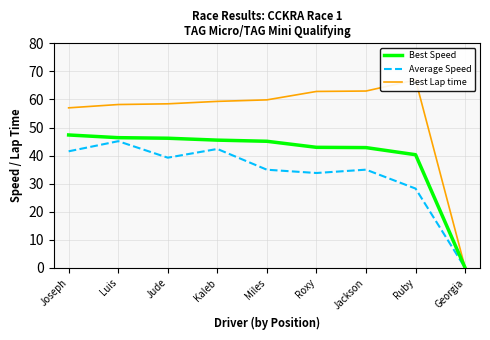

What is the average value of the Best Speed series?

39.6